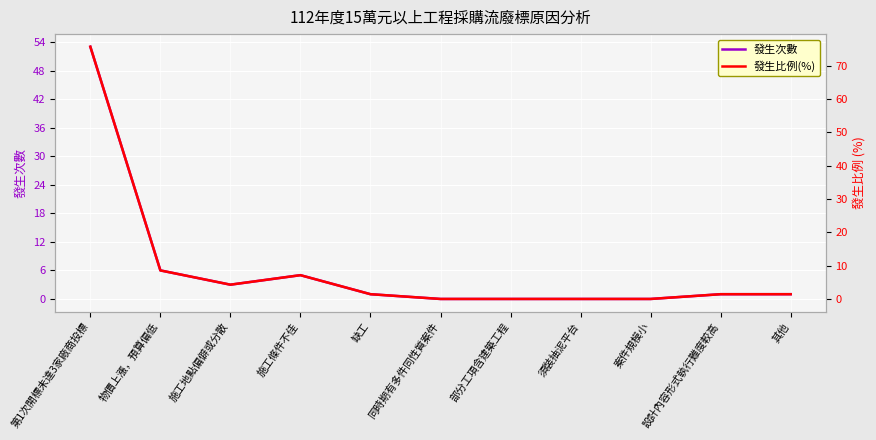

Does the chart display data point markers on the line(s)?

No